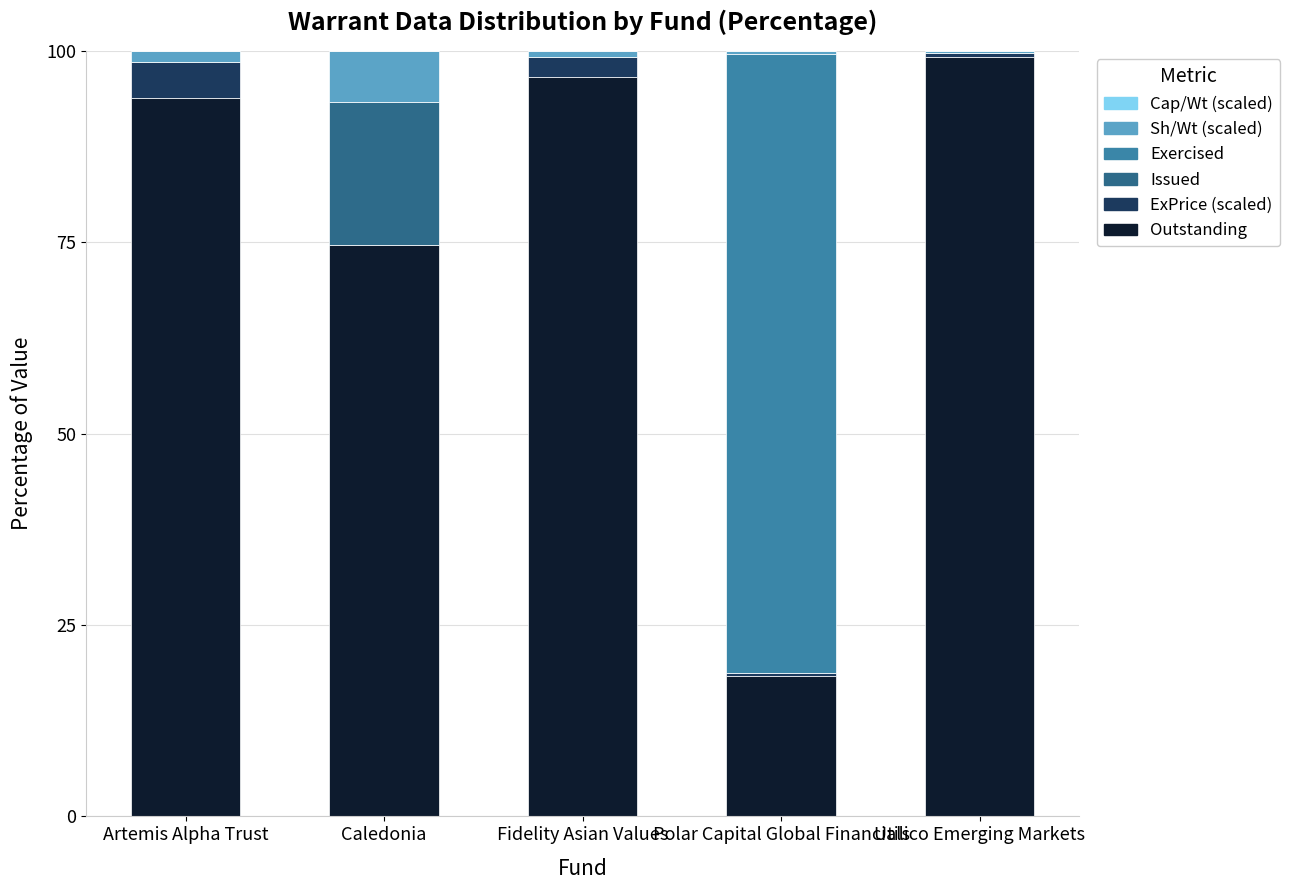

True or false: Outstanding has a value of 59.0 at Utilico Emerging Markets.

False